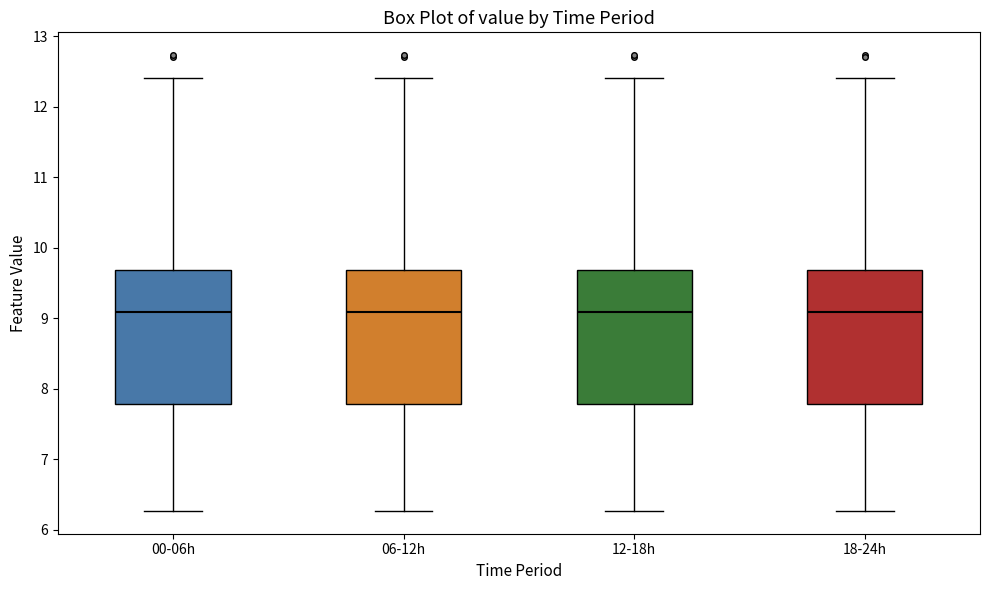

Reading left to right, transcribe this box plot: for each box, give where its median line is, the range the box spans, and where its two whiskers end, as read against the y-axis. The values are not printed on the chart, so give them approximately, as read against the axis.

00-06h: median 9.1, box 7.8 to 9.7, whiskers 6.3 to 12.4
06-12h: median 9.1, box 7.8 to 9.7, whiskers 6.3 to 12.4
12-18h: median 9.1, box 7.8 to 9.7, whiskers 6.3 to 12.4
18-24h: median 9.1, box 7.8 to 9.7, whiskers 6.3 to 12.4